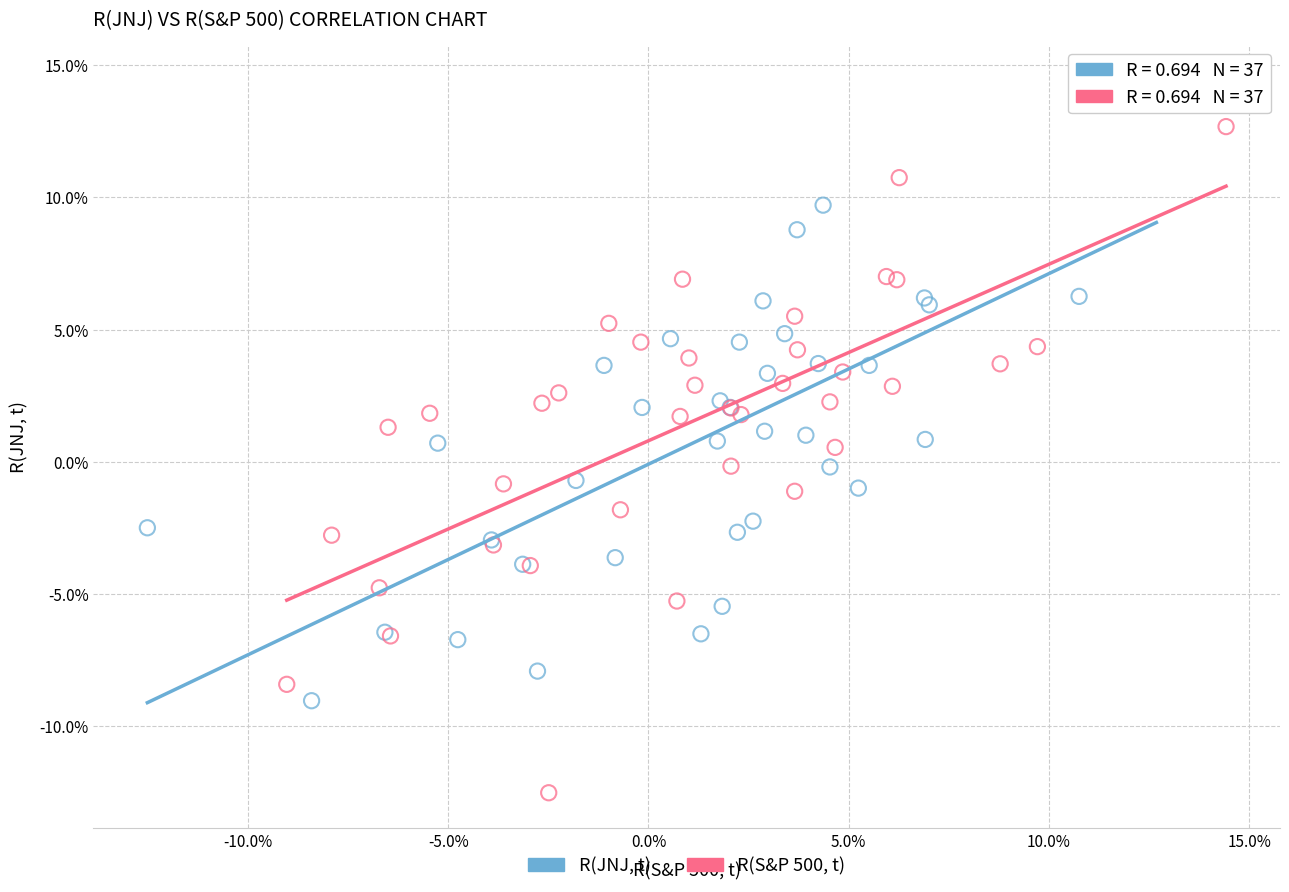

Which series has the widest spread of Y values?

R(S&P 500, t)